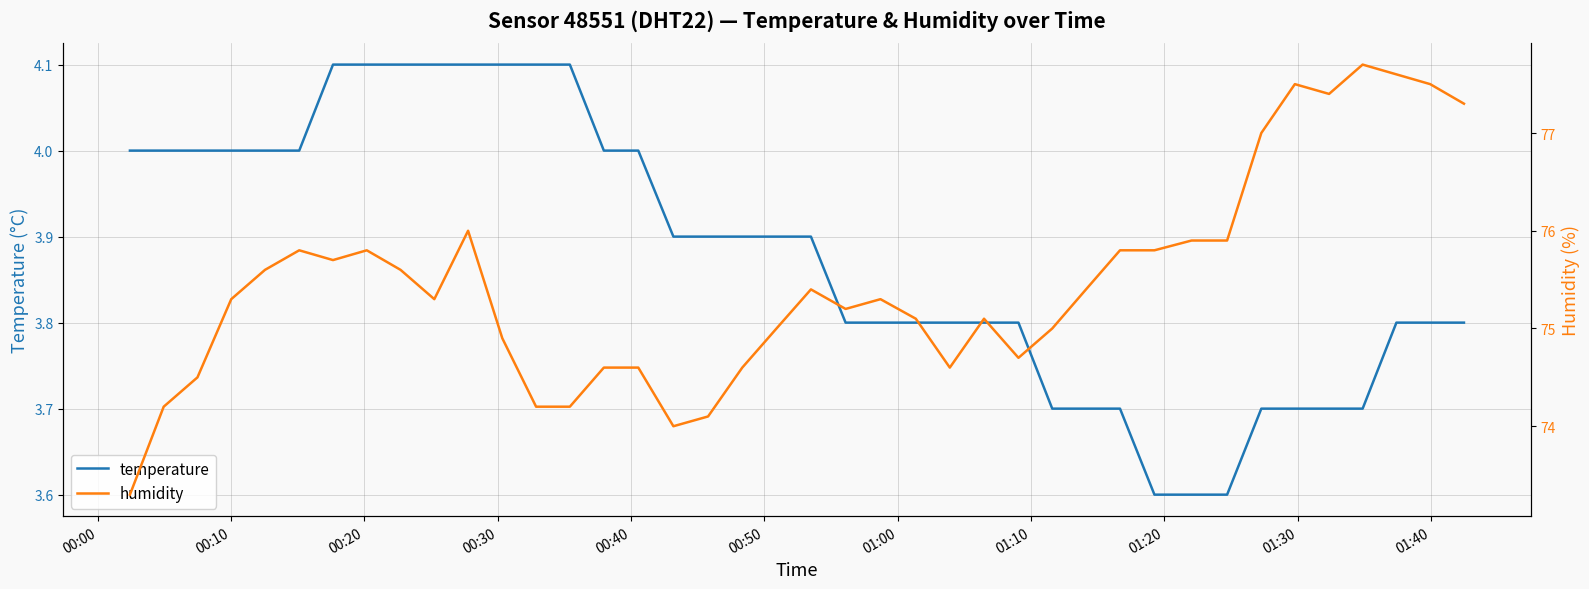

Rank the series by their maximum value, from lowest to highest.

temperature, humidity